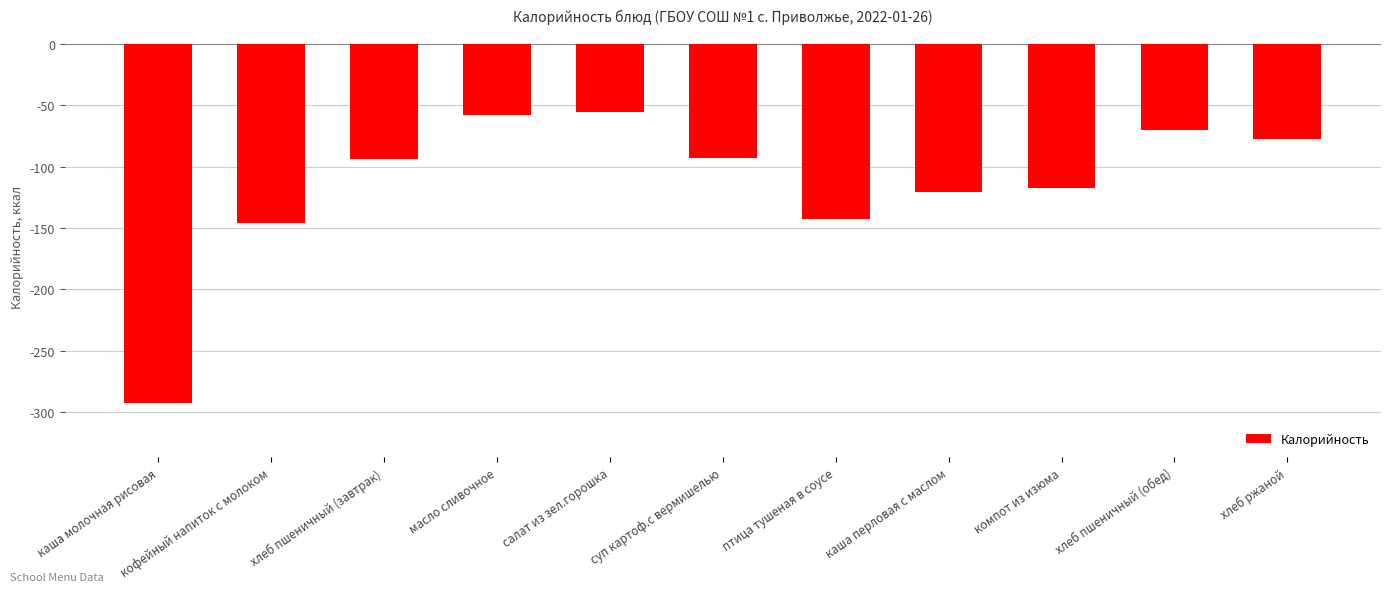

How many distinct data groups are displayed?

1